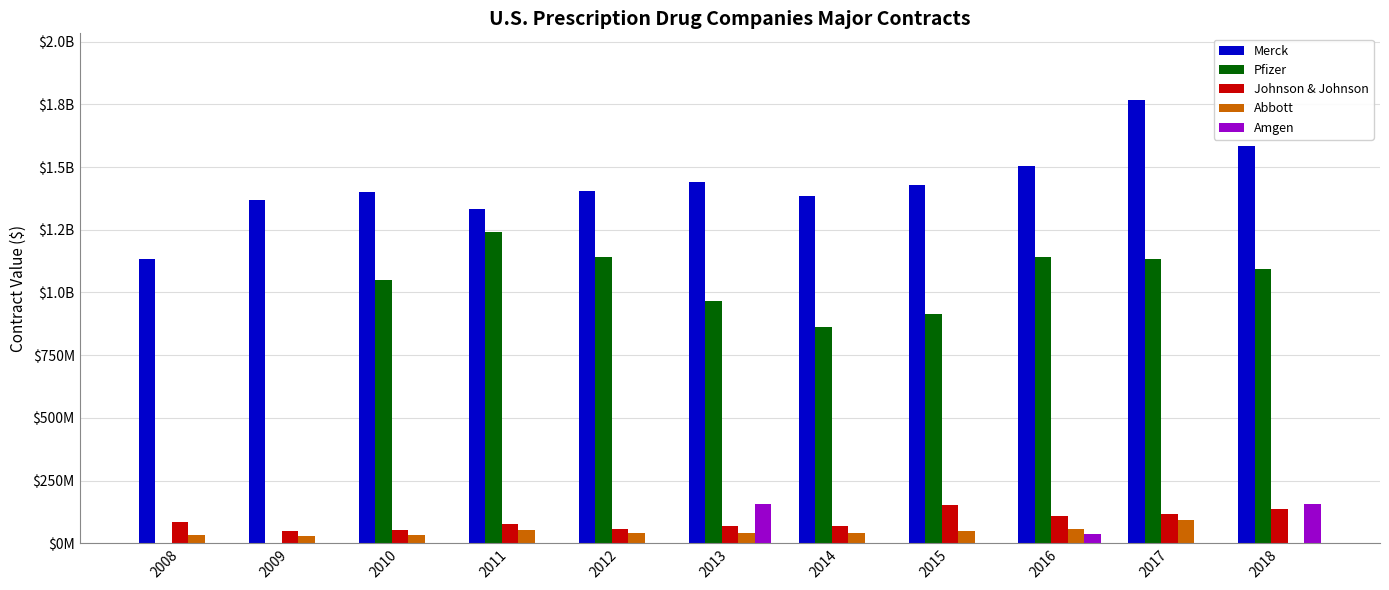

What is the total value across all series at 2009?

1447478183.7